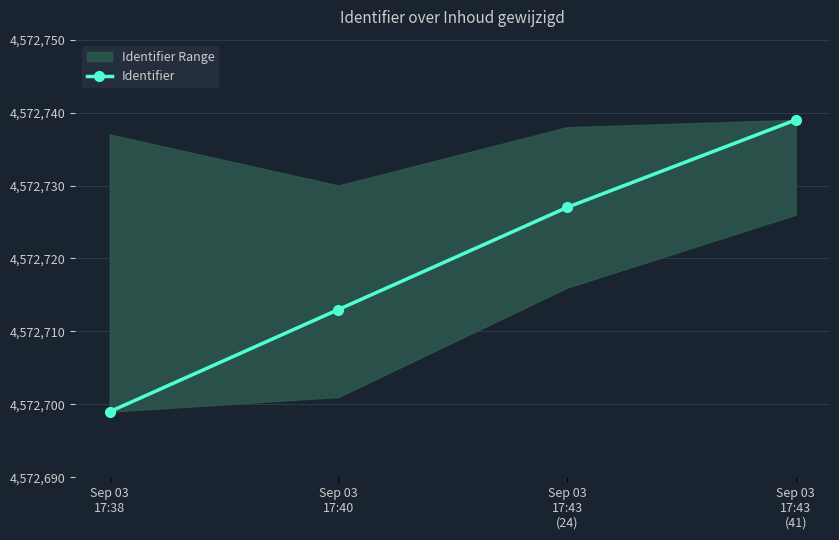

Does the chart display data point markers on the line(s)?

Yes